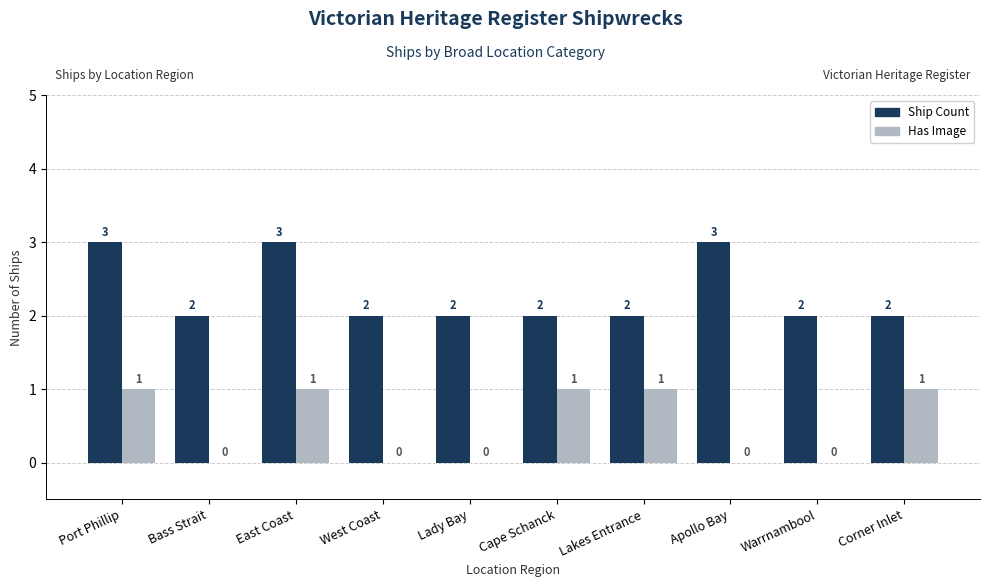

What is the sum of all Ship Count values?

23